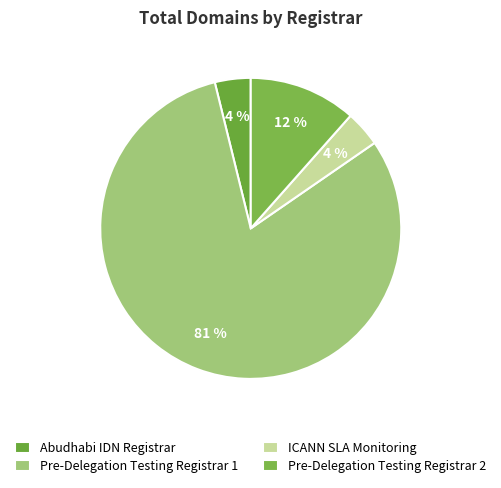

How much of the chart is everything except Pre-Delegation Testing Registrar 1?

19.2%